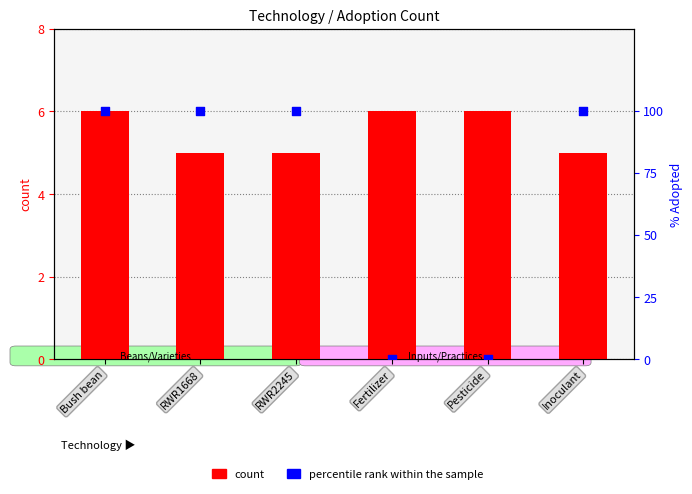

At how many categories does at least one series exceed 7?

4